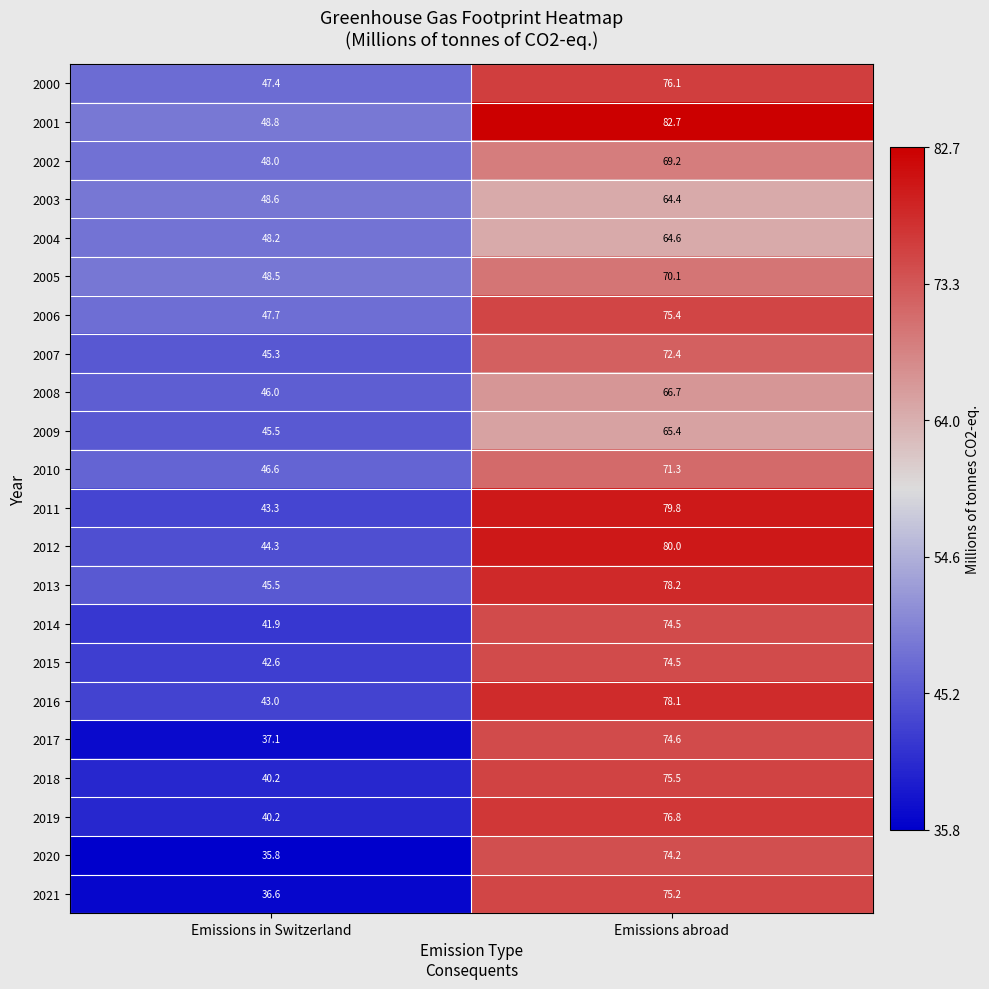

What is the average value of the 2005 series?

59.3